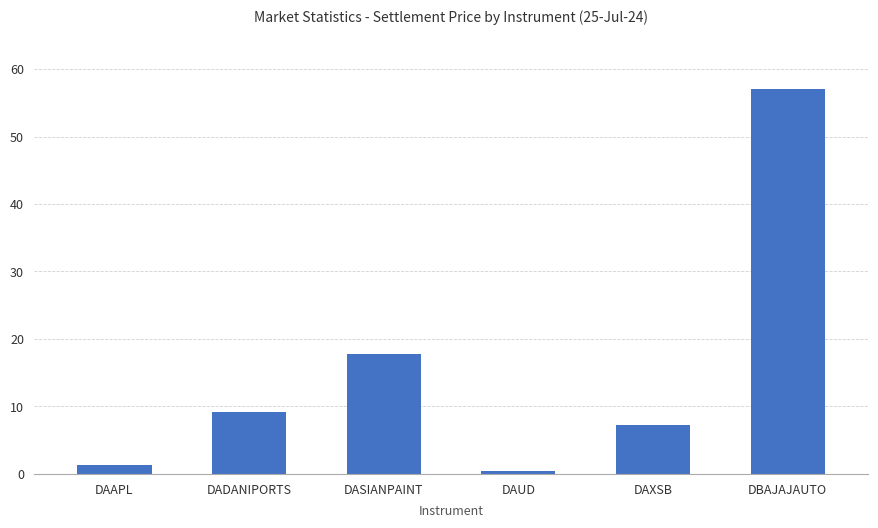

Rank the categories by value from lowest to highest.

DAUD, DAAPL, DAXSB, DADANIPORTS, DASIANPAINT, DBAJAJAUTO